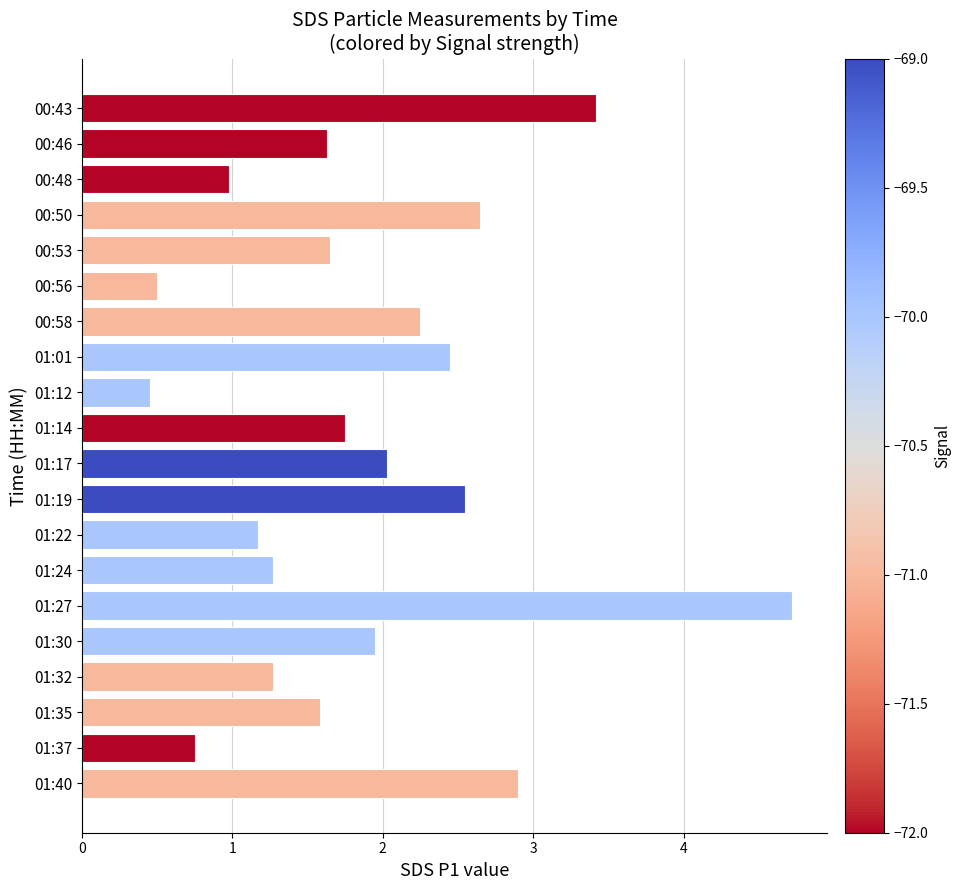

What is the sum of all values?

37.9